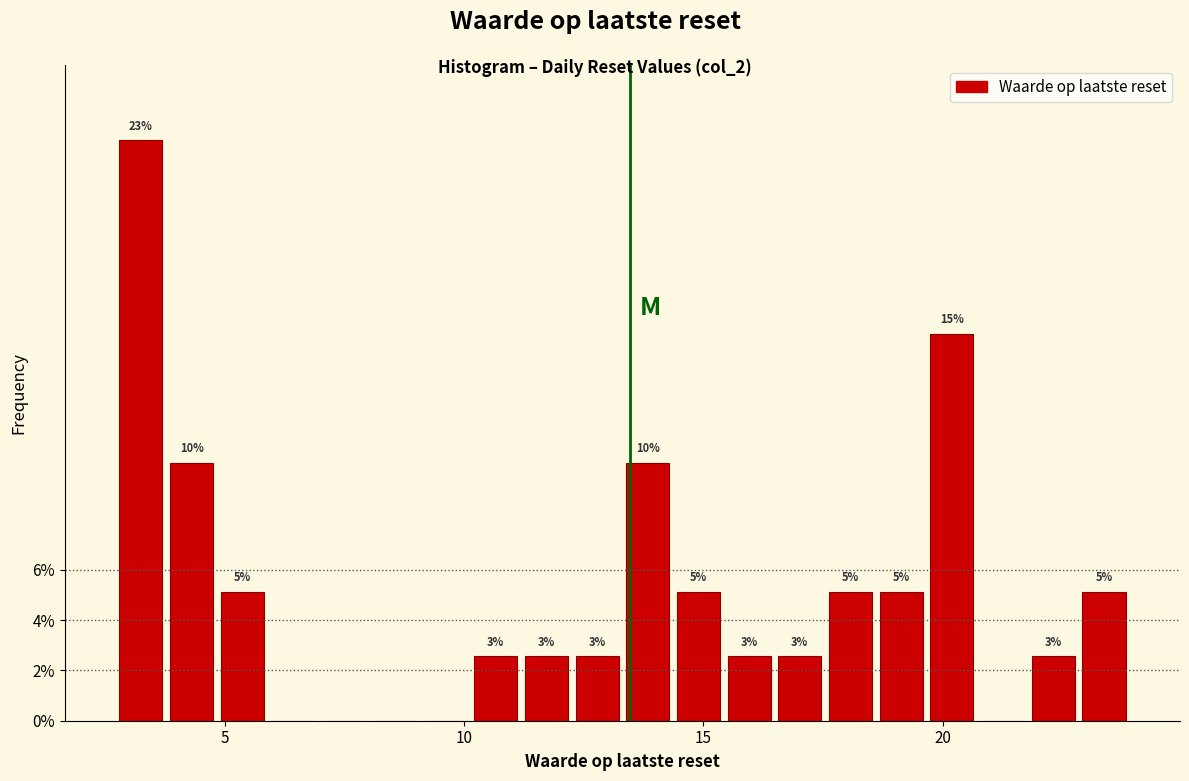

Around what value on the x-axis is the tallest bar? Give the approximate position of its centre, as read against the axis.

3.0